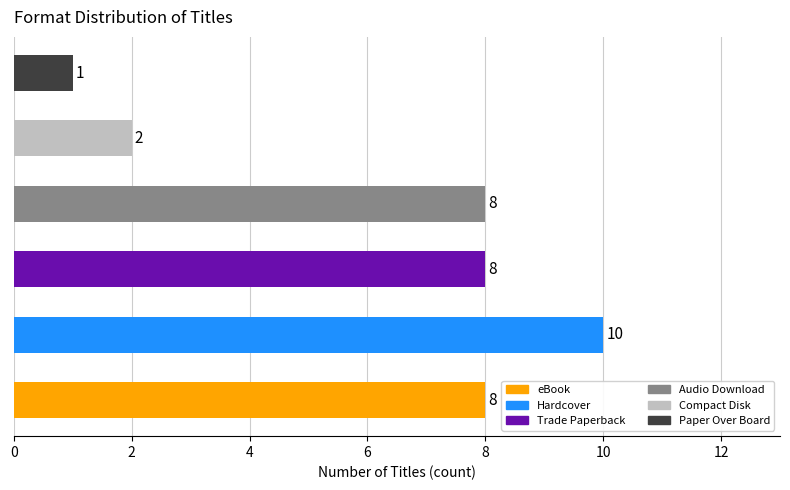

How many values are between 2 and 8?

4